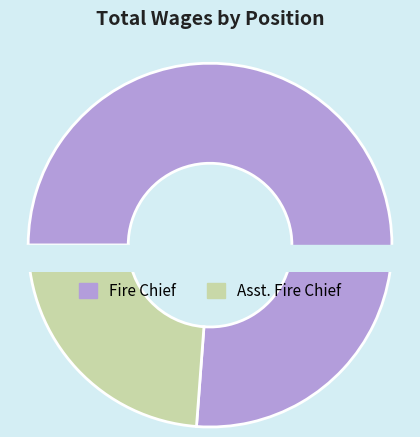

What percentage is the Asst. Fire Chief slice, to the nearest percent?

24%